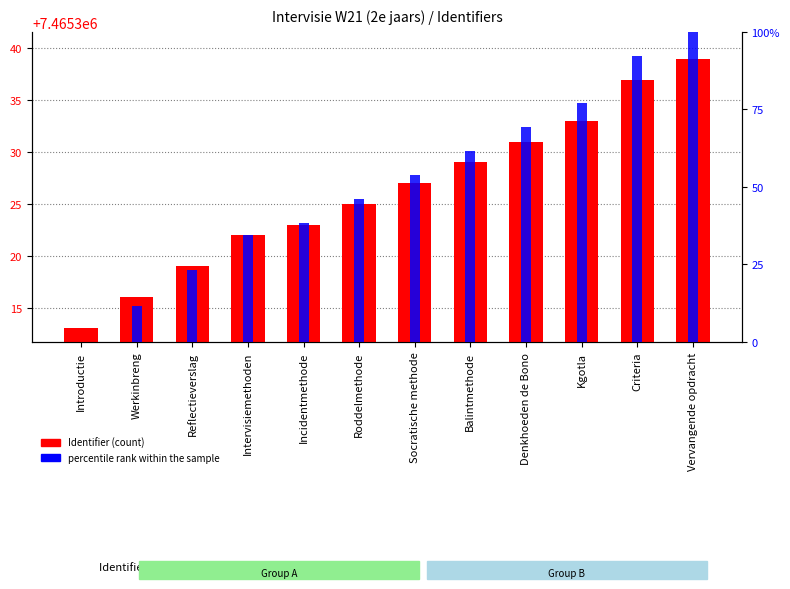

What is the sum of all percentile rank within the sample values?

607.7